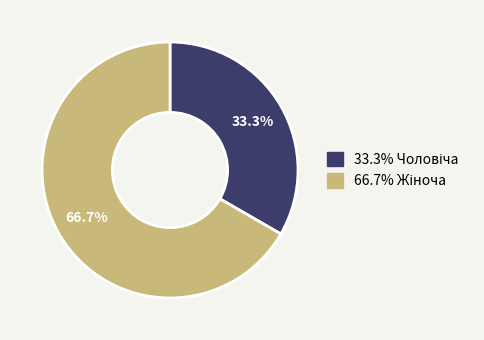

Is there a majority slice in this chart?

Yes